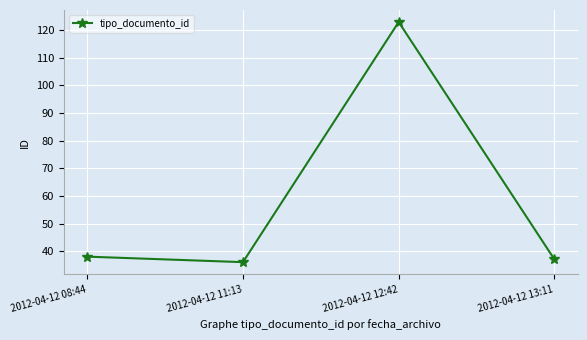

What is the difference between the maximum and second lowest values?

86